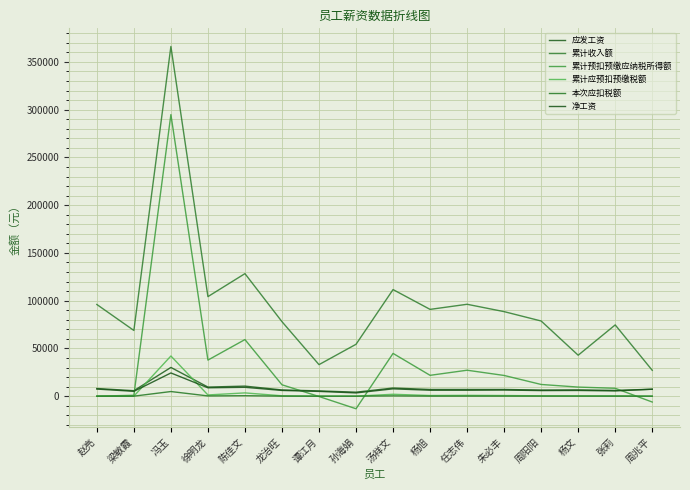

Rank the series at 梁敏霞 from highest to lowest value.

累计收入额, 应发工资, 净工资, 累计预扣预缴应纳税所得额, 累计应预扣预缴税额, 本次应扣税额